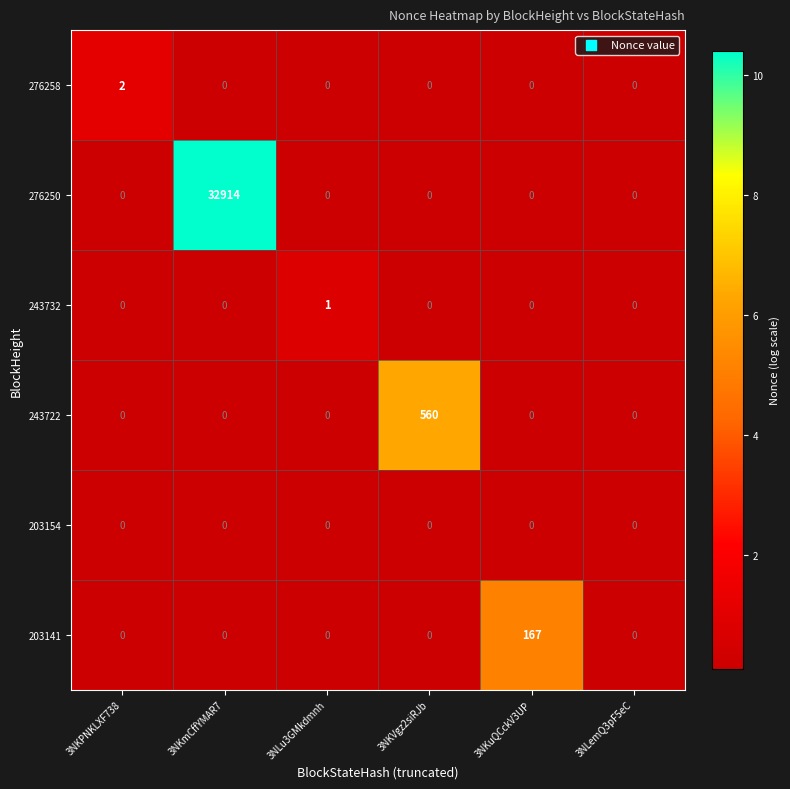

List the series in order of their peak value, lowest first.

203154, 243732, 276258, 203141, 243722, 276250